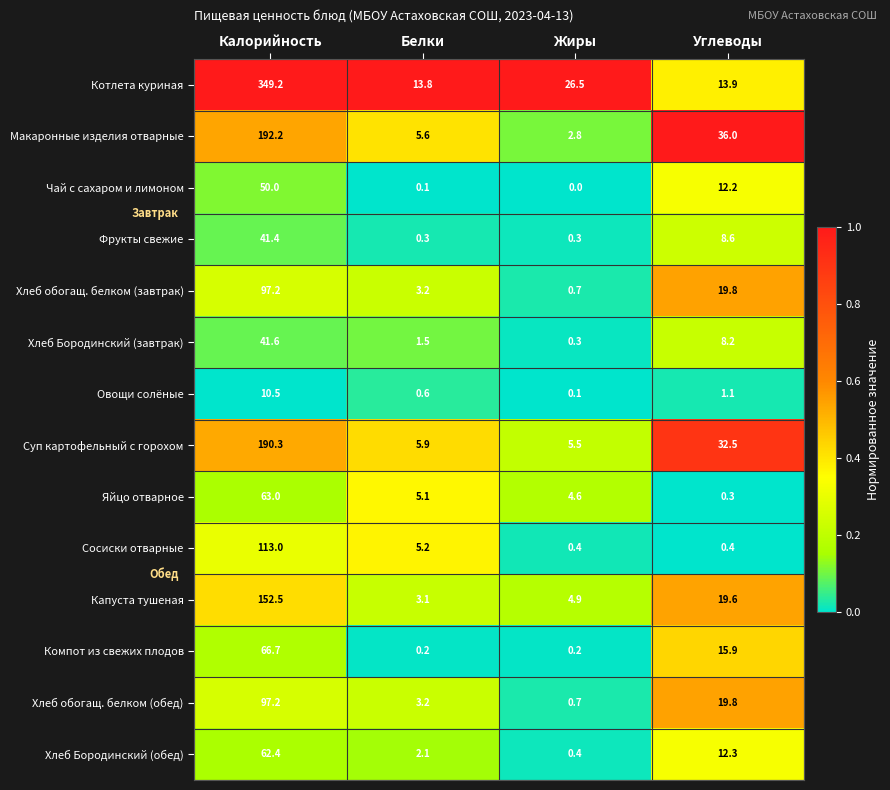

What is the average value of the Хлеб обогащ. белком (завтрак) series?

30.2